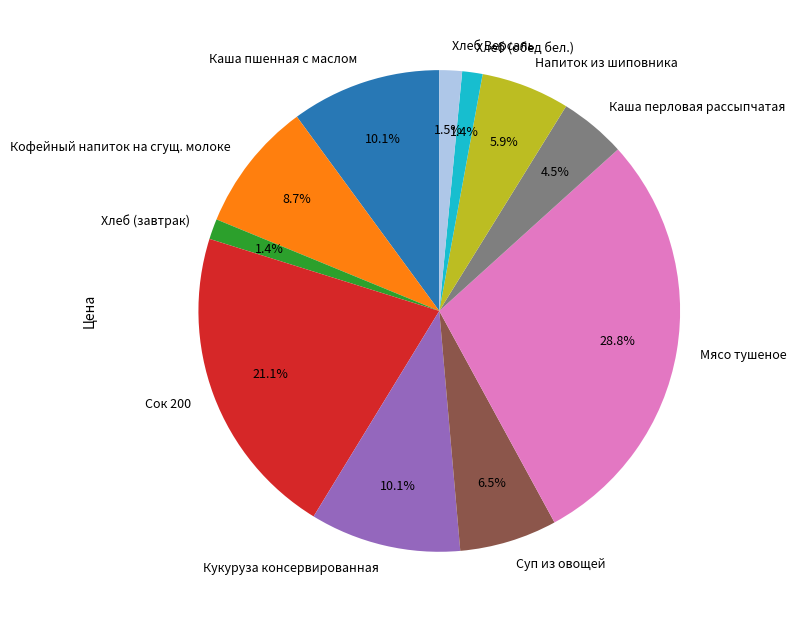

Which category has the biggest portion of the pie?

Мясо тушеное